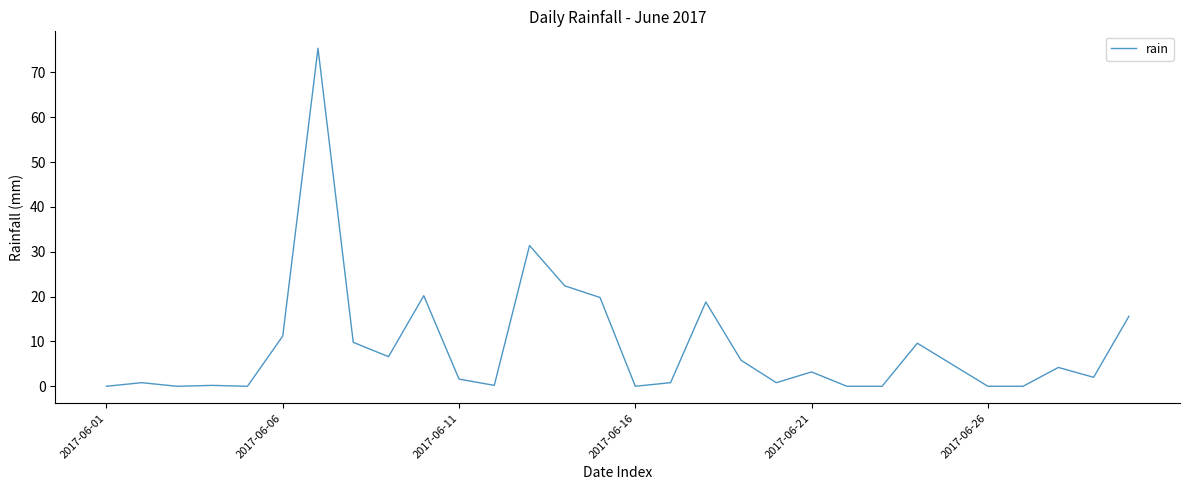

What is the greatest value displayed?

75.4